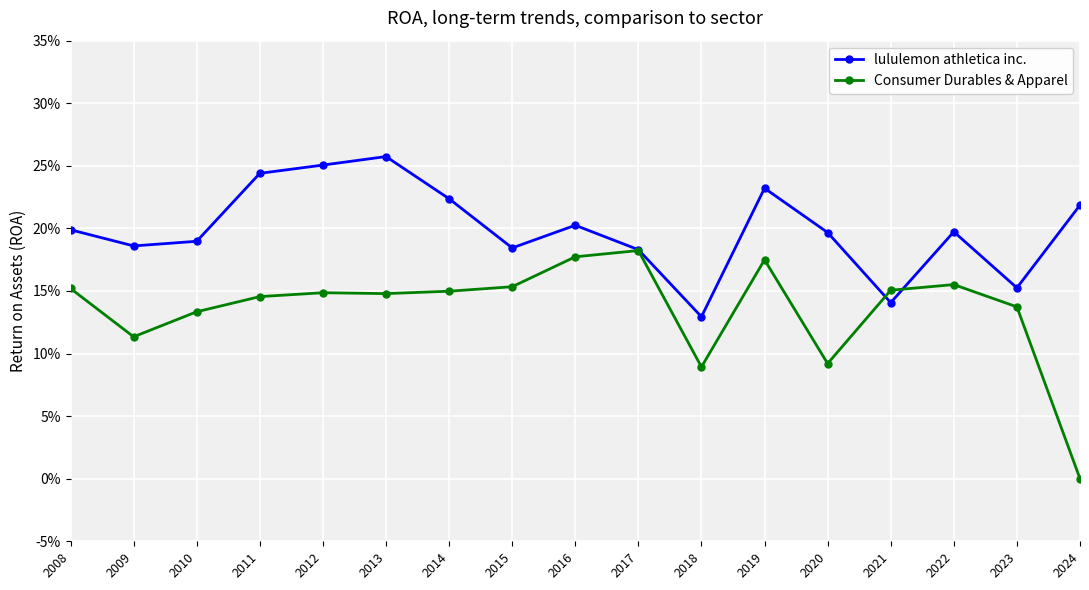

Reading left to right, extract all data points from this chart.

lululemon athletica inc.: 2024=0.2	2023=0.2	2022=0.2	2021=0.1	2020=0.2	2019=0.2	2018=0.1	2017=0.2	2016=0.2	2015=0.2	2014=0.2	2013=0.3	2012=0.3	2011=0.2	2010=0.2	2009=0.2	2008=0.2
Consumer Durables & Apparel: 2024=0.0	2023=0.1	2022=0.2	2021=0.2	2020=0.1	2019=0.2	2018=0.1	2017=0.2	2016=0.2	2015=0.2	2014=0.1	2013=0.1	2012=0.1	2011=0.1	2010=0.1	2009=0.1	2008=0.2